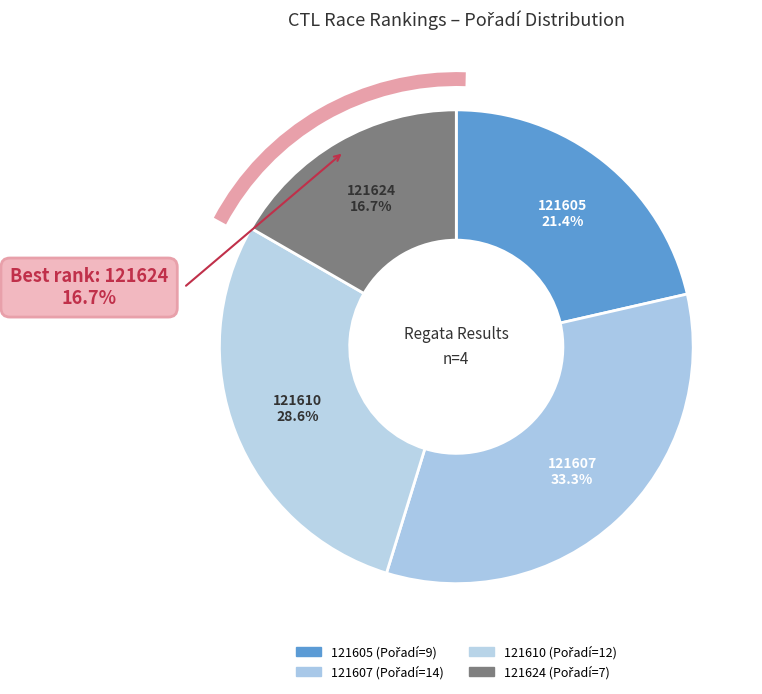

How many slices are in this pie chart?

4